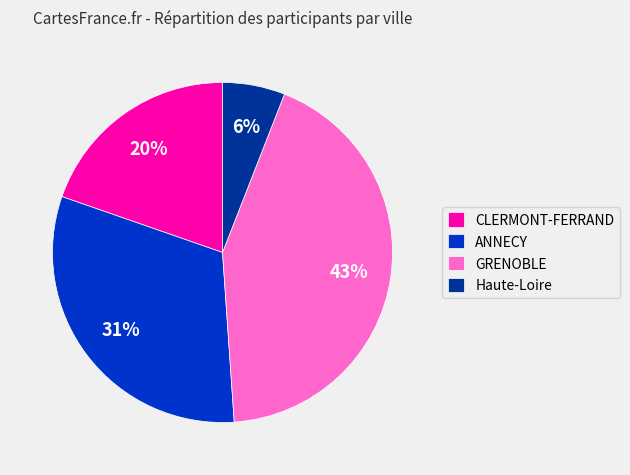

Rank the categories by value from lowest to highest.

Haute-Loire, CLERMONT-FERRAND, ANNECY, GRENOBLE